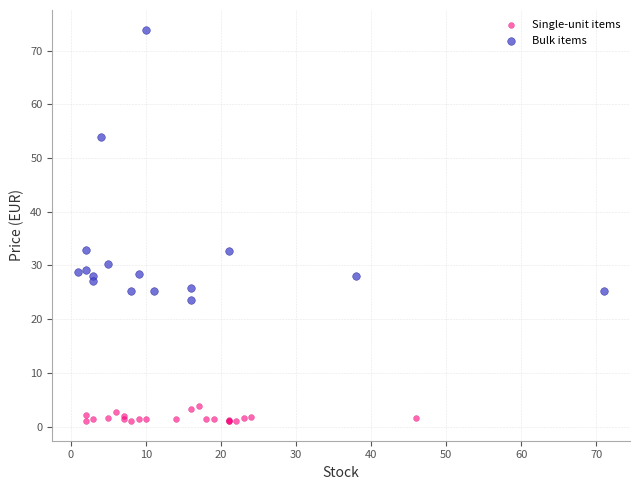

Which series has the largest Y range (max minus min)?

Bulk items